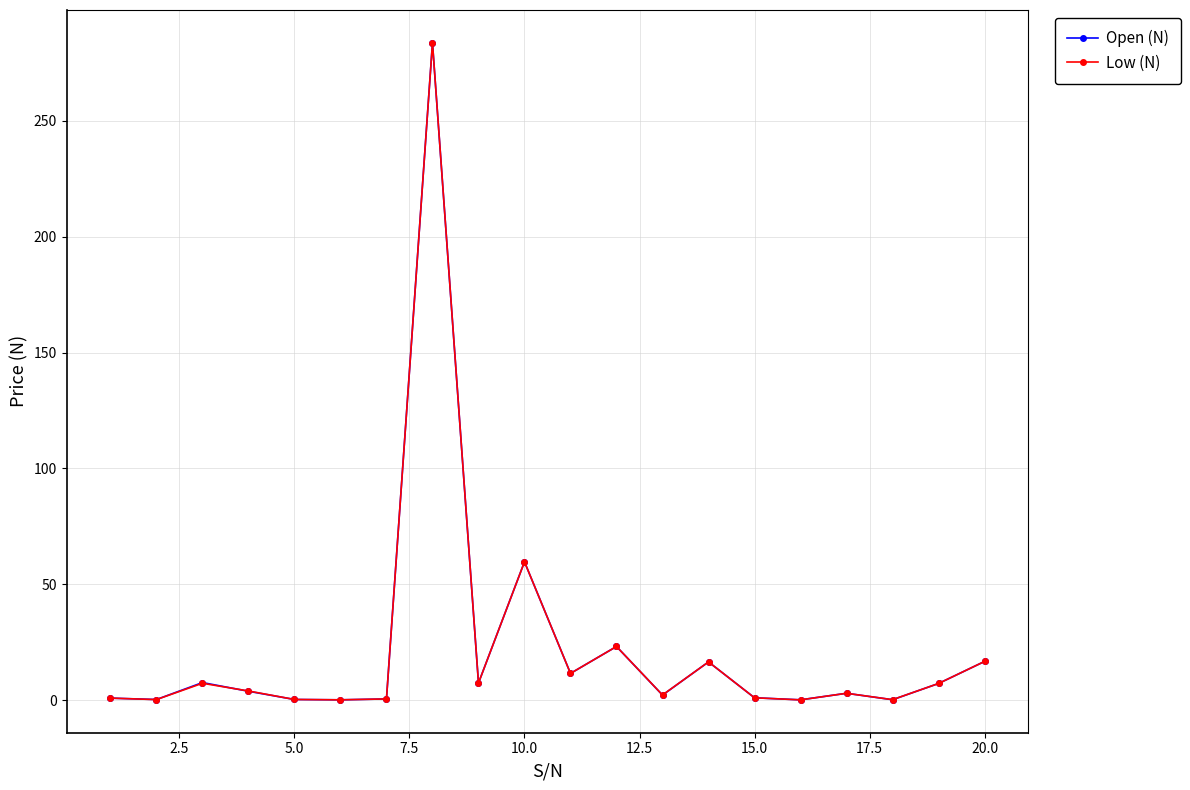

What is the greatest value displayed?

283.5